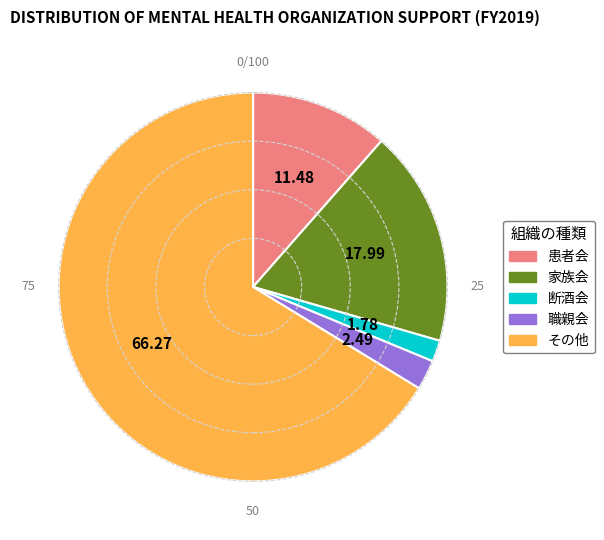

Rank the categories by value from lowest to highest.

断酒会, 職親会, 患者会, 家族会, その他